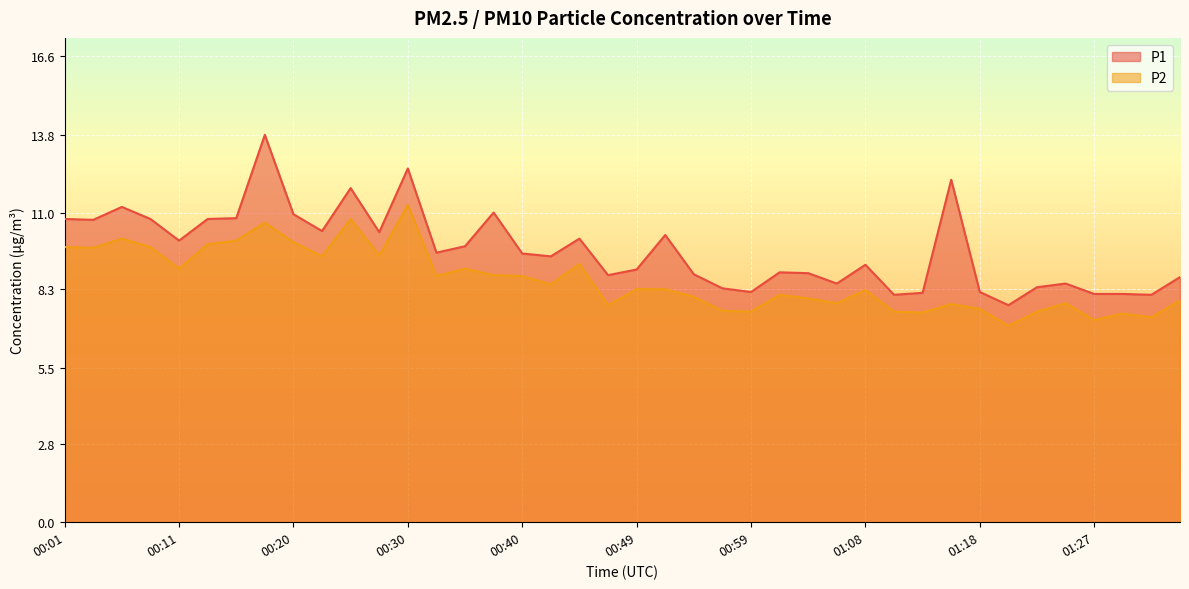

What position from the left is 00:04?

2